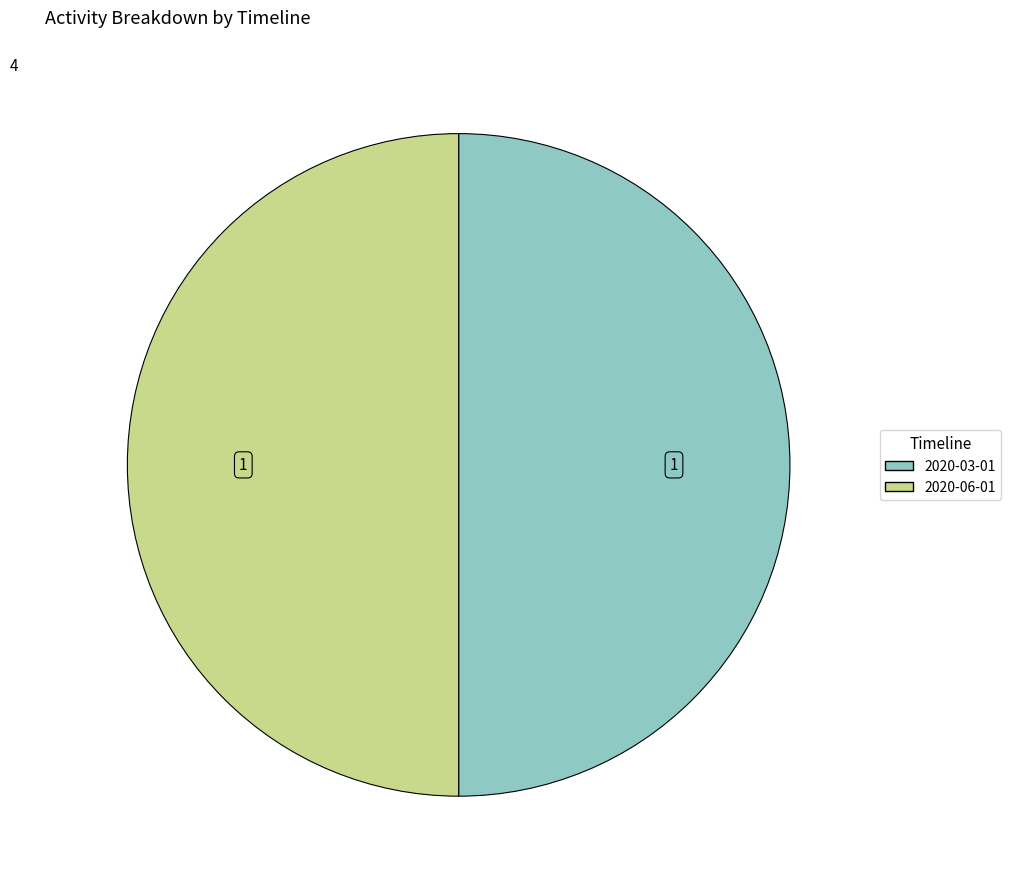

Is it true that 2020-03-01 is 50% of the pie?

True